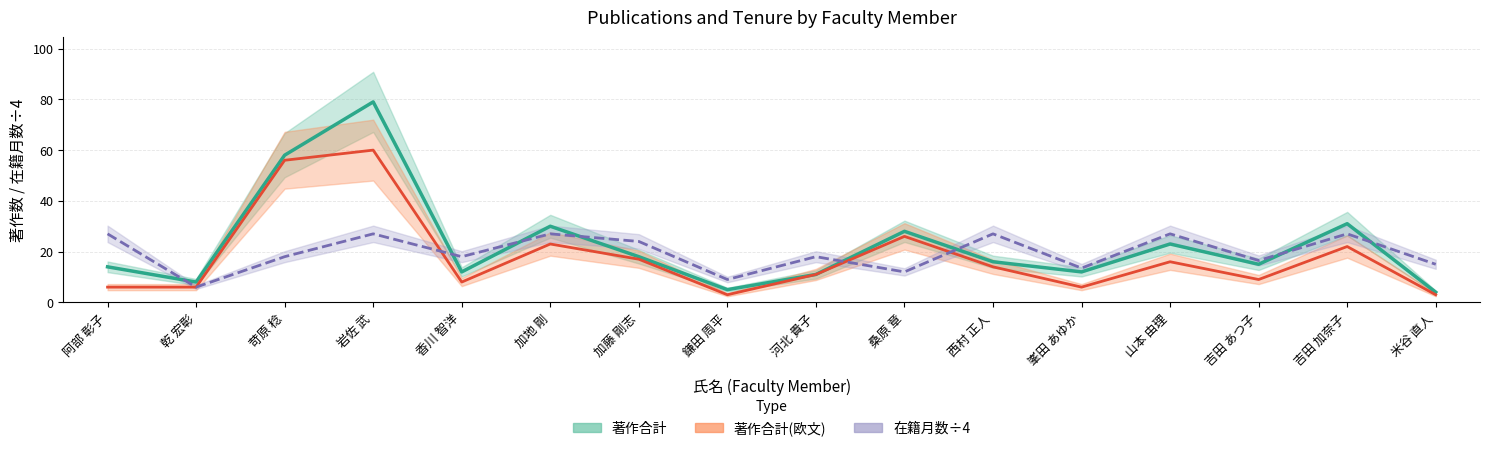

What is the smallest value displayed?

3.0